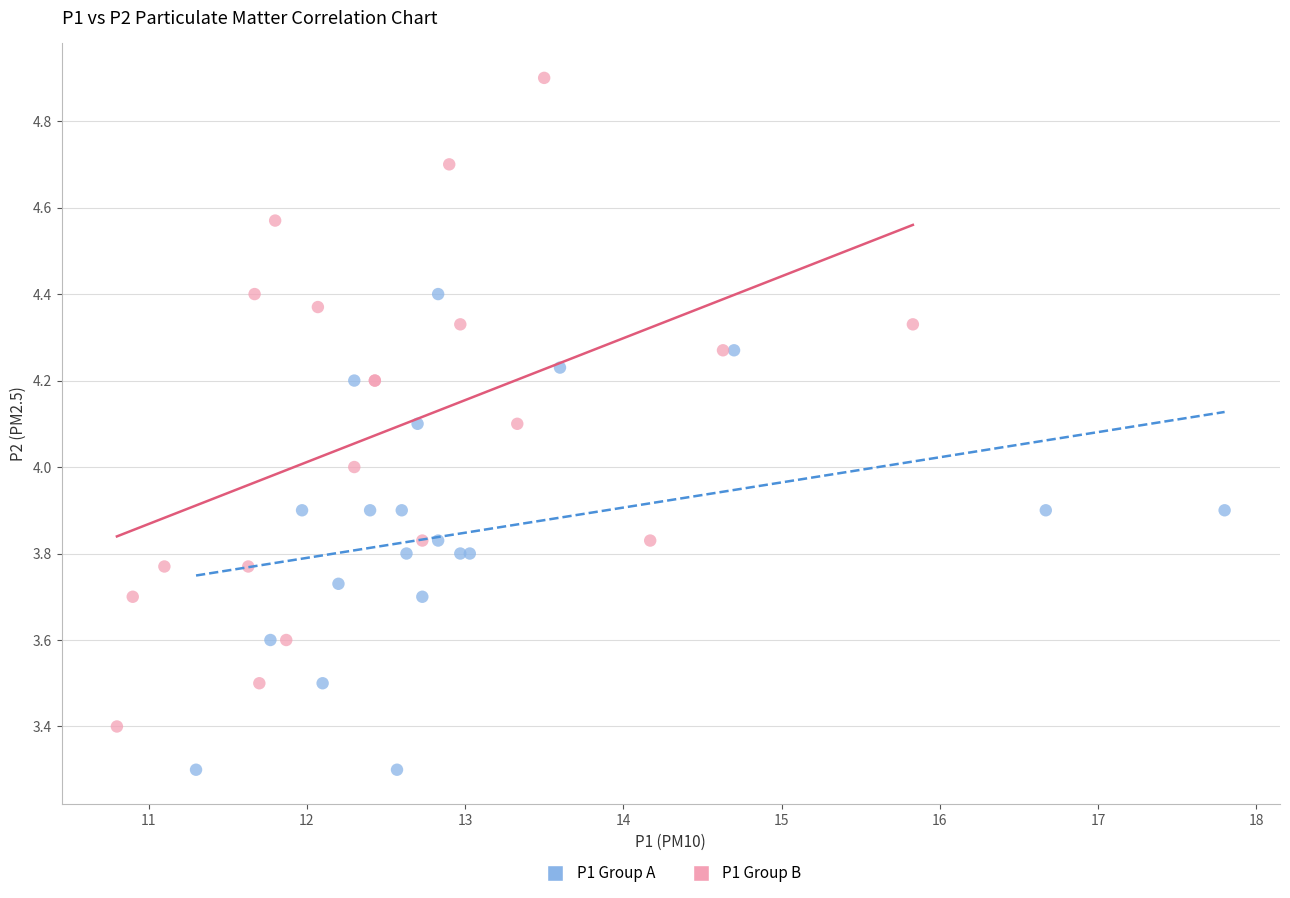

Which series contains the lowest Y value?

P1 Group A